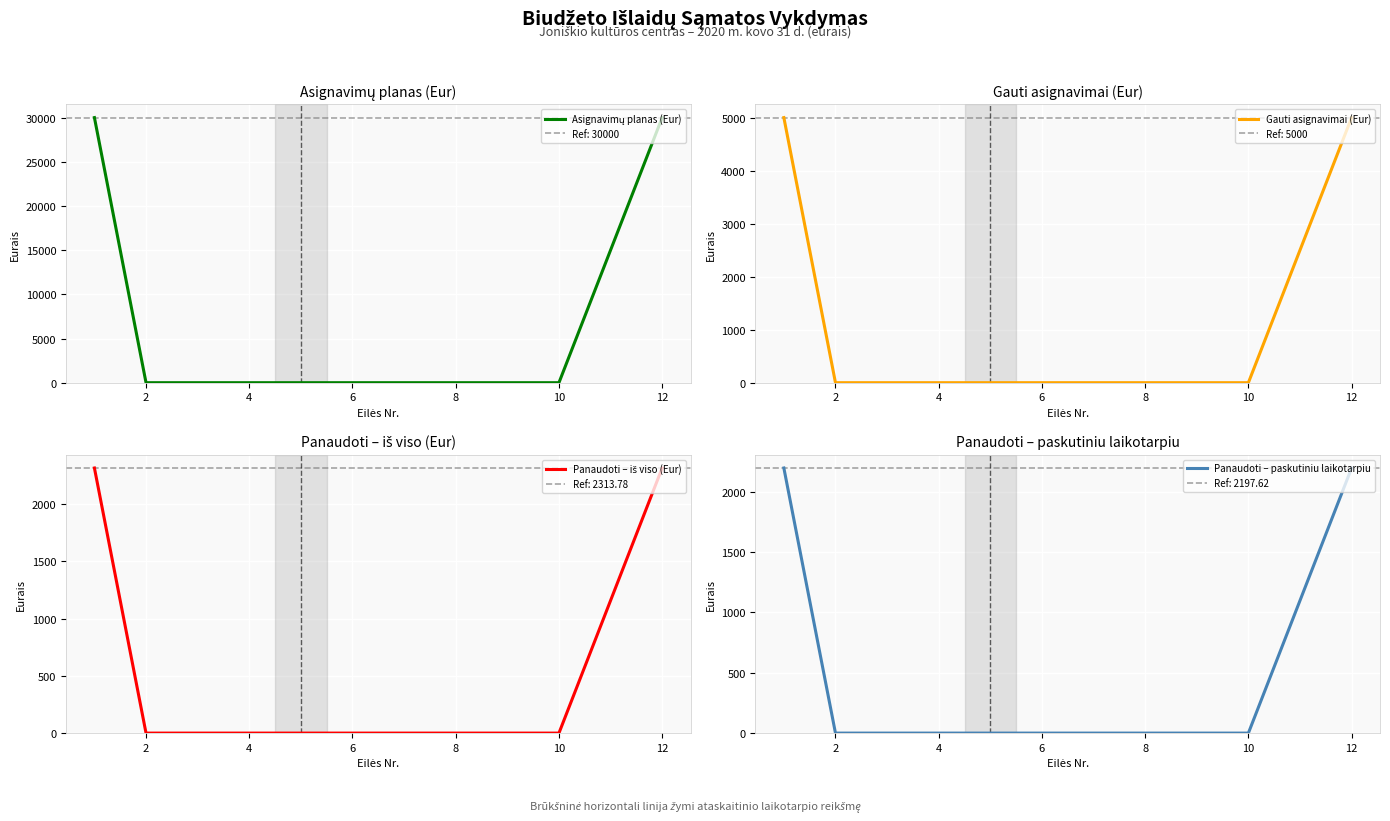

The Panaudoti – iš viso (Eur) series shows -772.1 at 12. True or false?

False